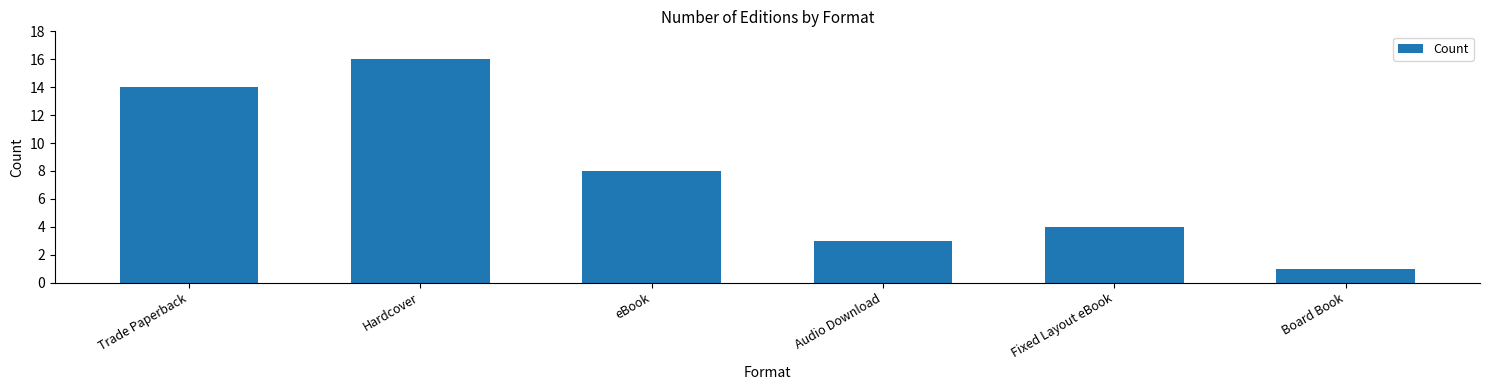

Reading left to right, list all the values displayed in this chart.

Trade Paperback=14	Hardcover=16	eBook=8	Audio Download=3	Fixed Layout eBook=4	Board Book=1